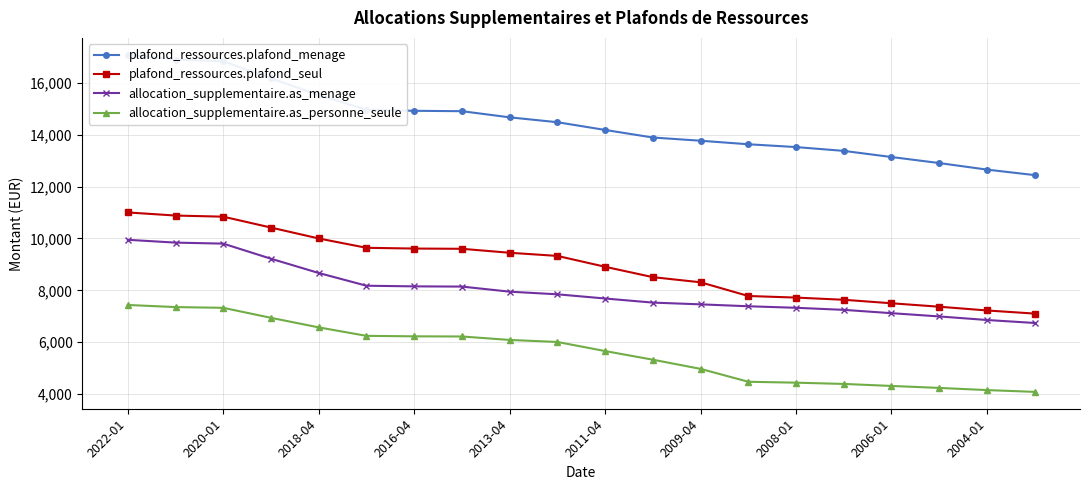

True or false: plafond_ressources.plafond_seul and allocation_supplementaire.as_personne_seule intersect in this chart.

False